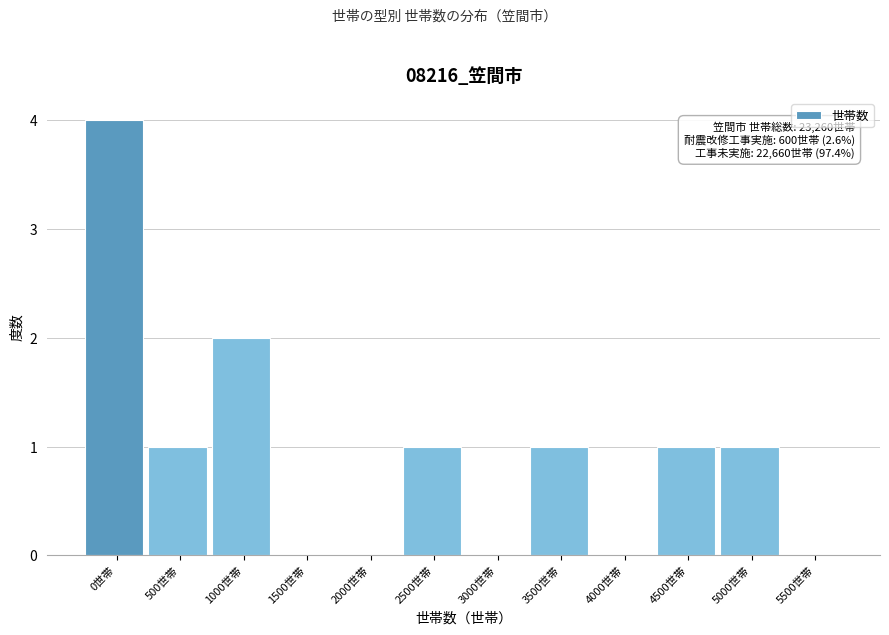

Reading left to right, extract all data points from this chart.

0世帯=4	500世帯=1	1000世帯=2	1500世帯=0	2000世帯=0	2500世帯=1	3000世帯=0	3500世帯=1	4000世帯=0	4500世帯=1	5000世帯=1	5500世帯=0